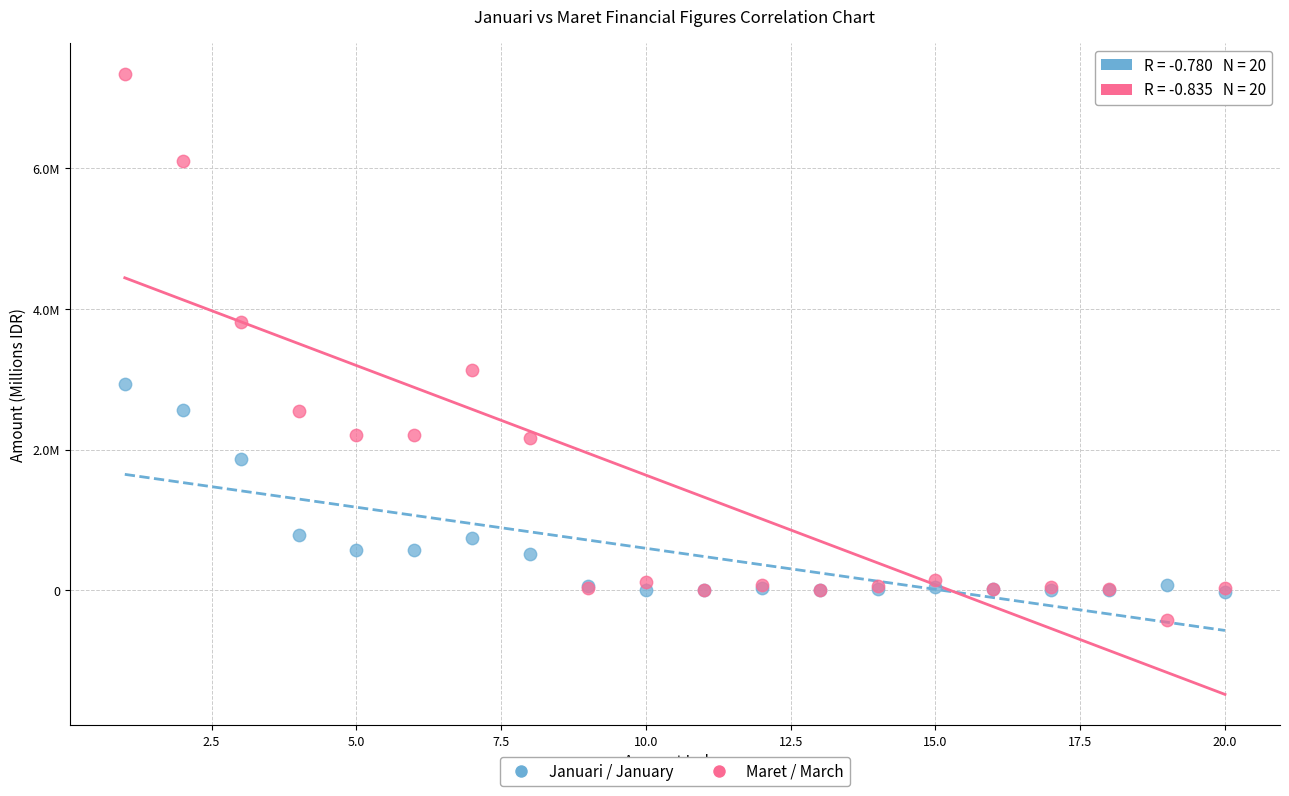

Which series contains the highest Y value?

Maret / March